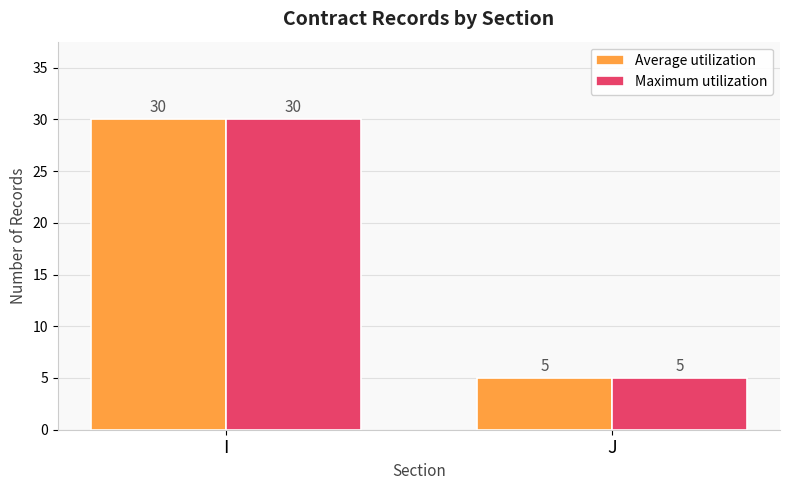

Does the chart contain stacked bars?

No